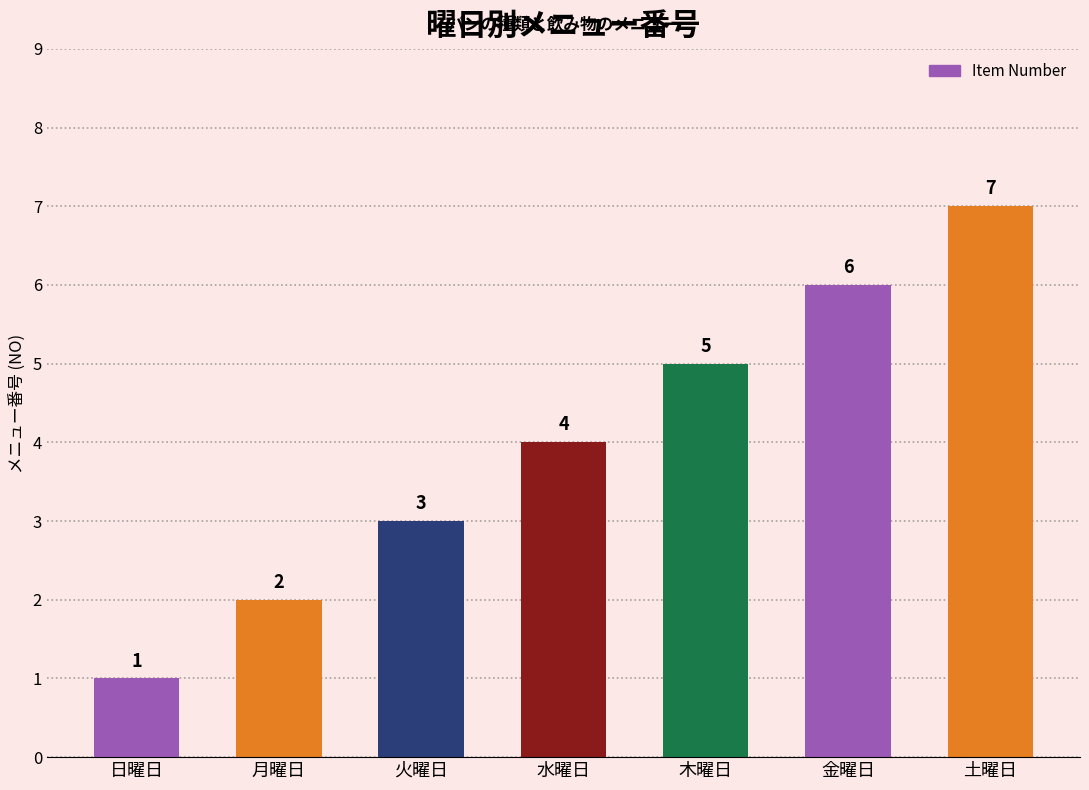

Does the chart contain any negative values?

No